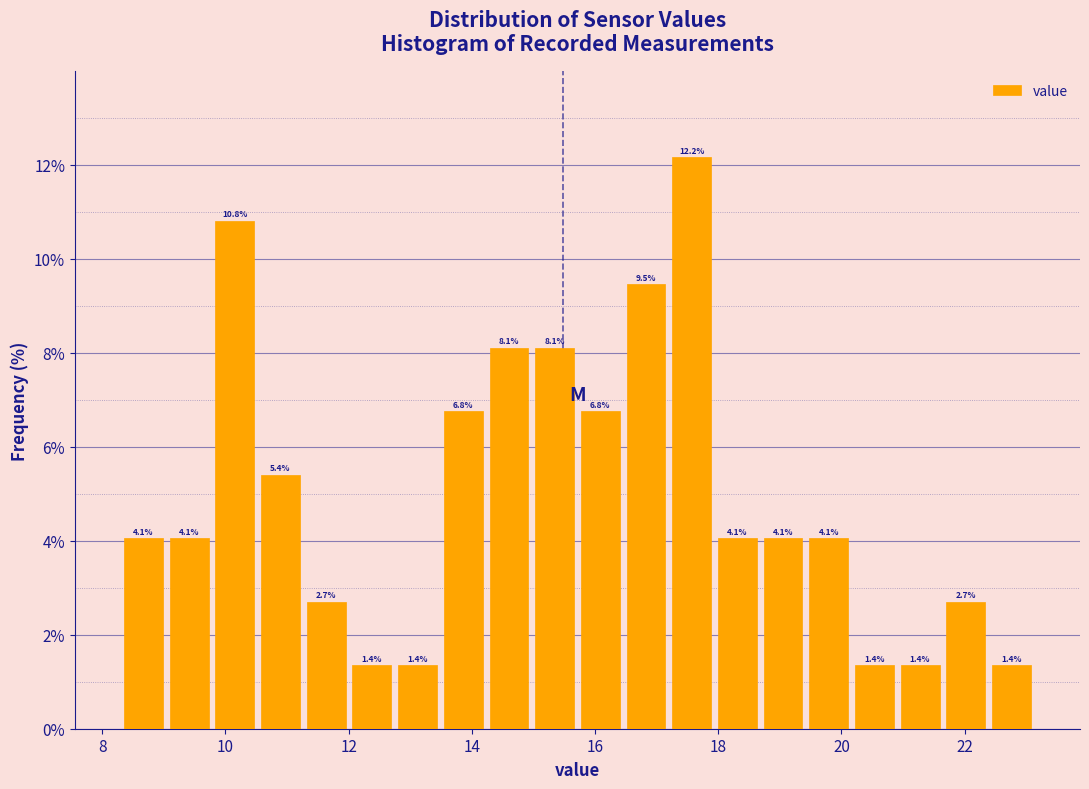

Read against the x-axis, roughly where is the centre of the tallest bar?

17.6